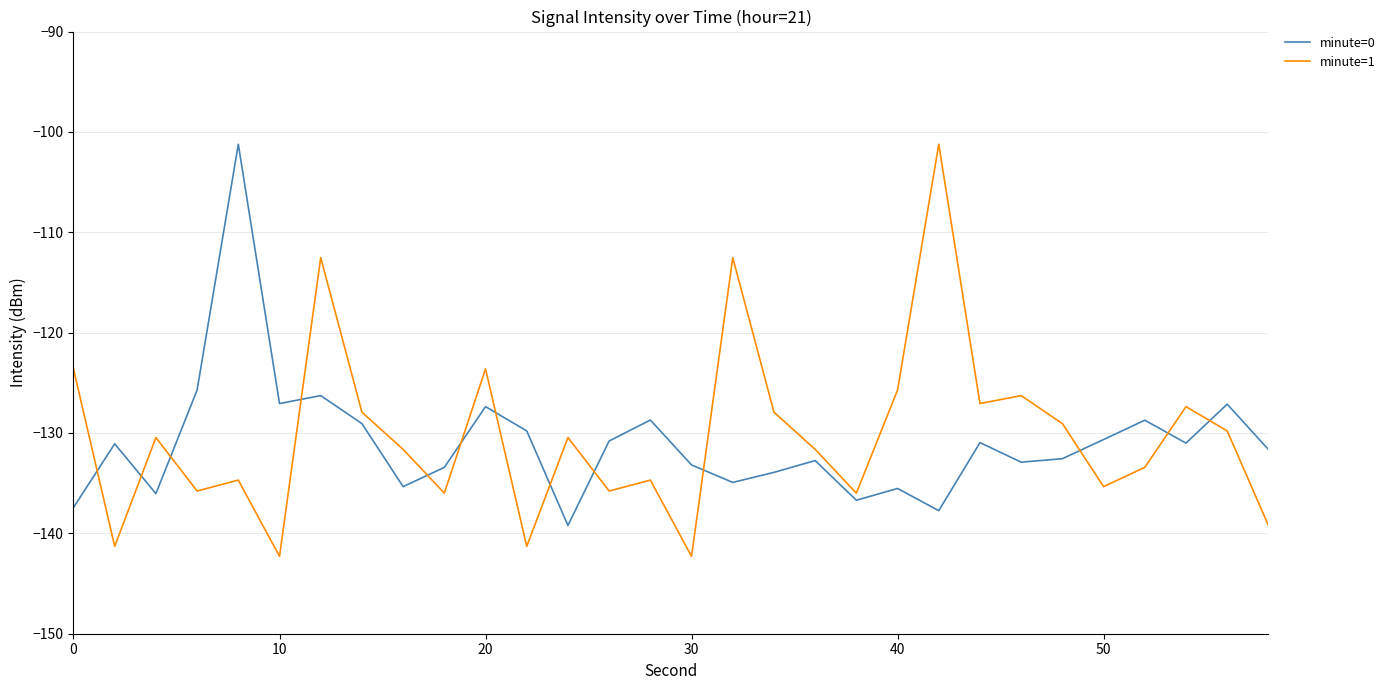

What is the lowest value of the minute=1 series?

-142.3